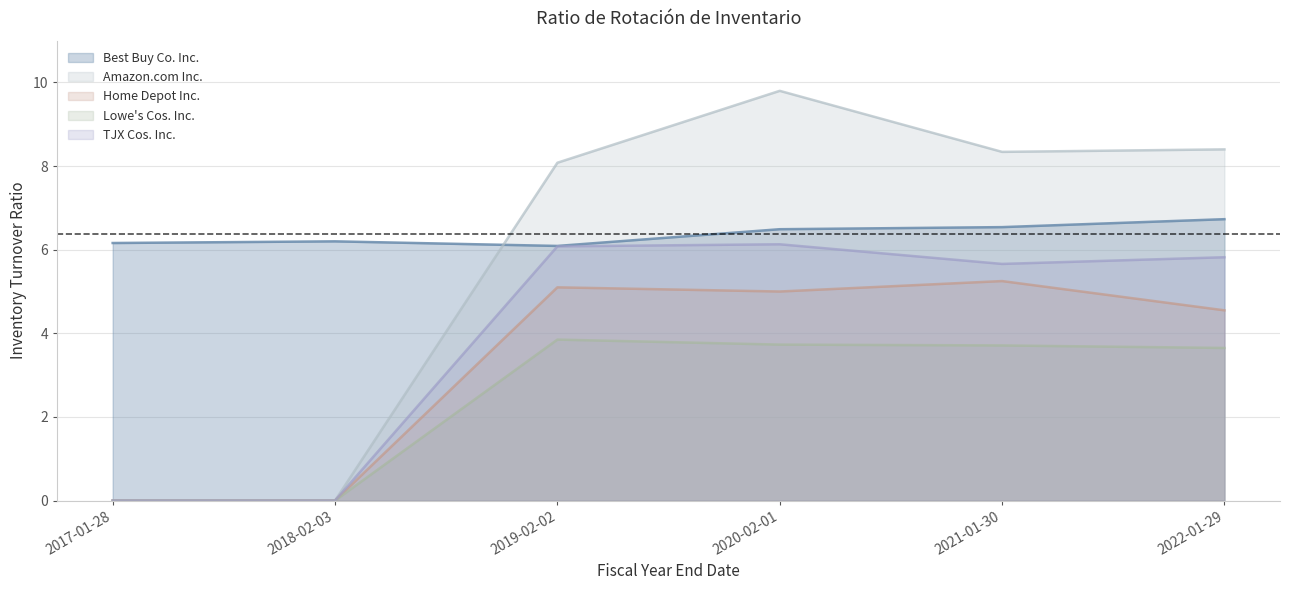

What is the value of the Lowe's Cos. Inc. point at the 5th from the left?

3.7